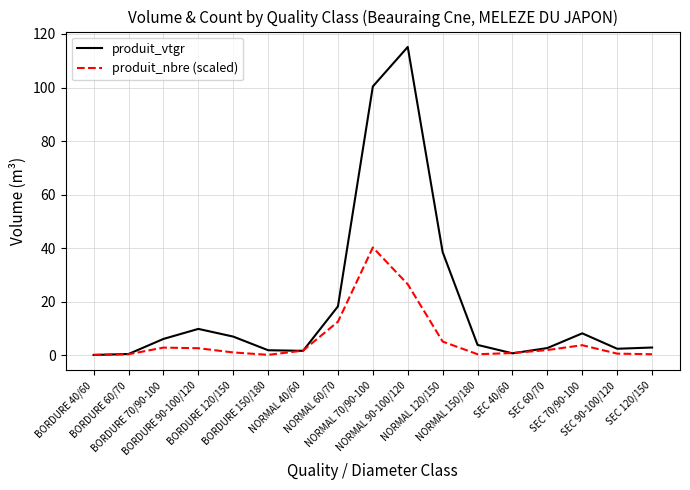

What is the highest value of the produit_nbre (scaled) series?

40.3